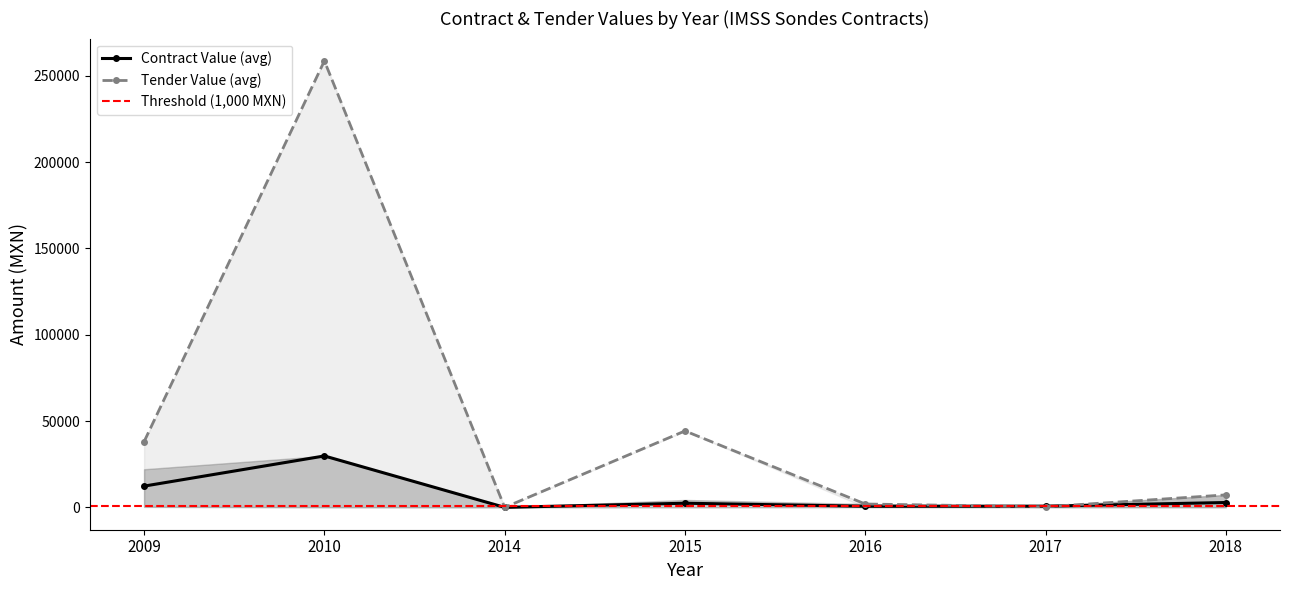

What is the value of the avg_contract_value point at the 3rd from the left?

46.4